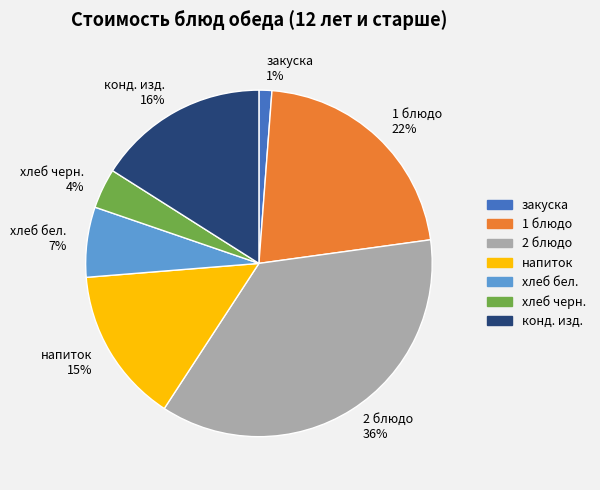

Count the number of slices in the pie.

7